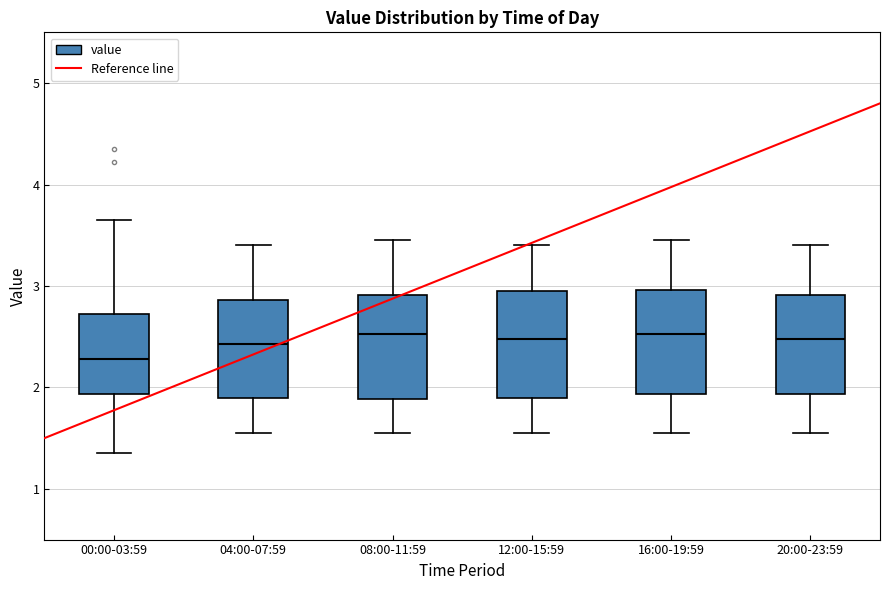

Reading left to right, transcribe this box plot: for each box, give where its median line is, the range the box spans, and where its two whiskers end, as read against the y-axis. The values are not printed on the chart, so give them approximately, as read against the axis.

00:00-03:59: median 2.3, box 1.9 to 2.7, whiskers 1.4 to 3.7
04:00-07:59: median 2.4, box 1.9 to 2.9, whiskers 1.6 to 3.4
08:00-11:59: median 2.5, box 1.9 to 2.9, whiskers 1.6 to 3.5
12:00-15:59: median 2.5, box 1.9 to 3.0, whiskers 1.6 to 3.4
16:00-19:59: median 2.5, box 1.9 to 3.0, whiskers 1.6 to 3.5
20:00-23:59: median 2.5, box 1.9 to 2.9, whiskers 1.6 to 3.4